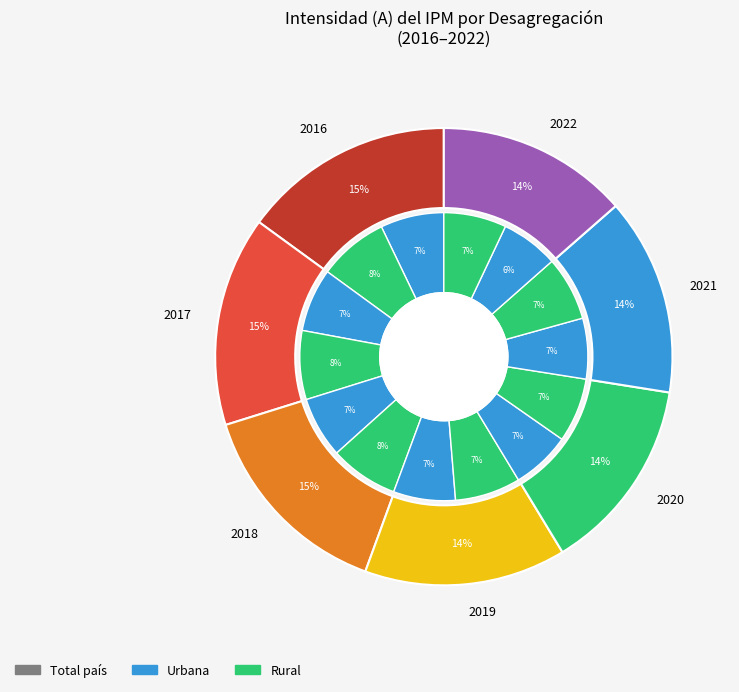

What is the spread (max minus min) of values at 2021?

2.1